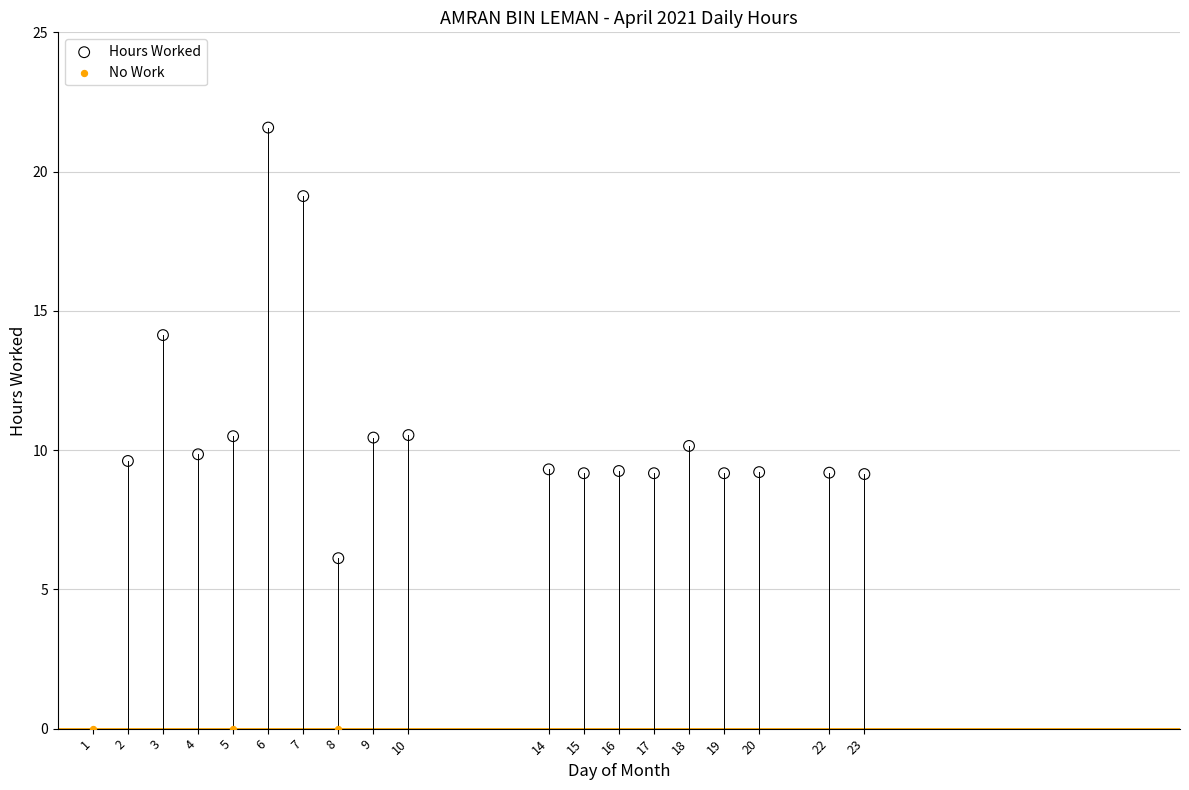

Which series contains the highest Y value?

Hours Worked